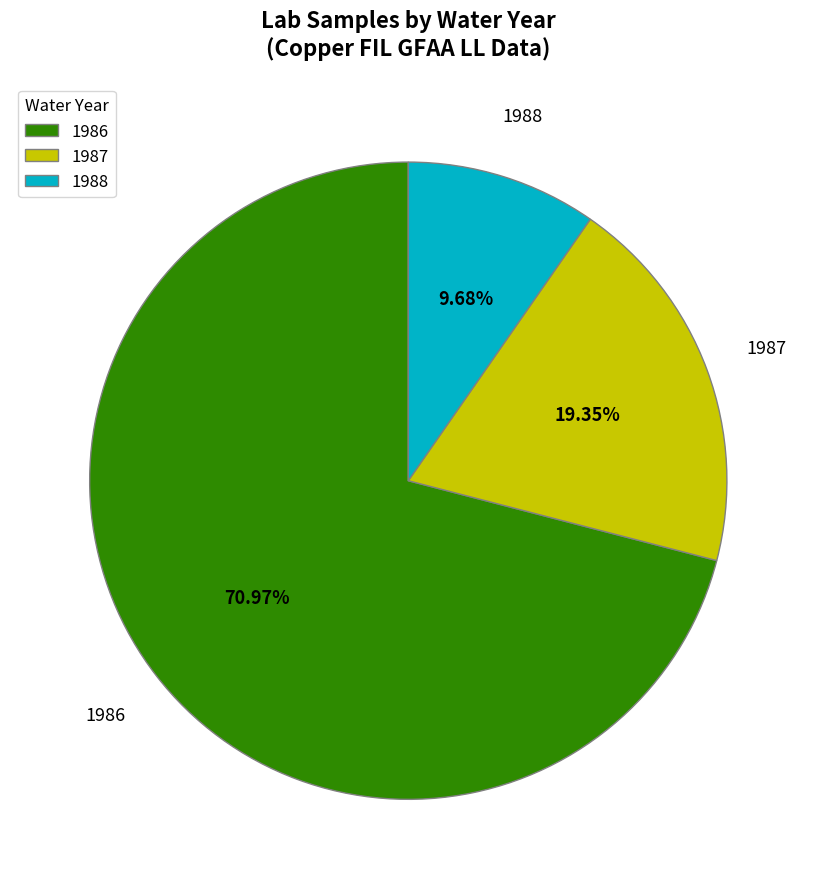

To the nearest percent, what is the average slice percentage?

33%